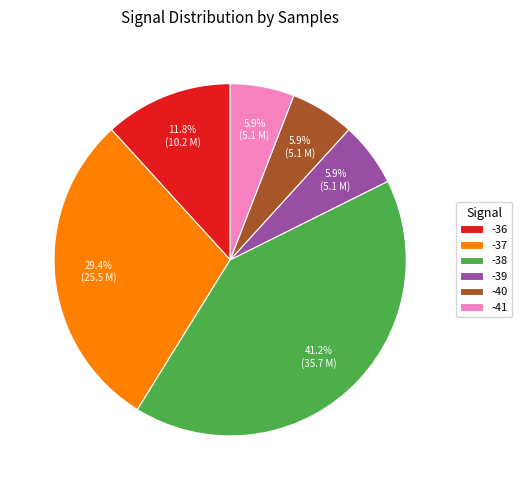

The -38 slice represents 1% of the pie. True or false?

False